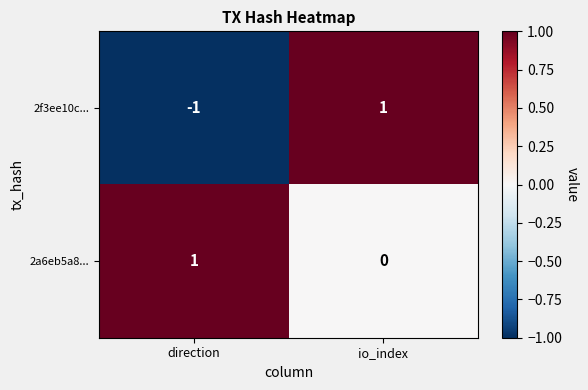

Is it true that 2a6eb5a8... equals 0 at io_index?

True